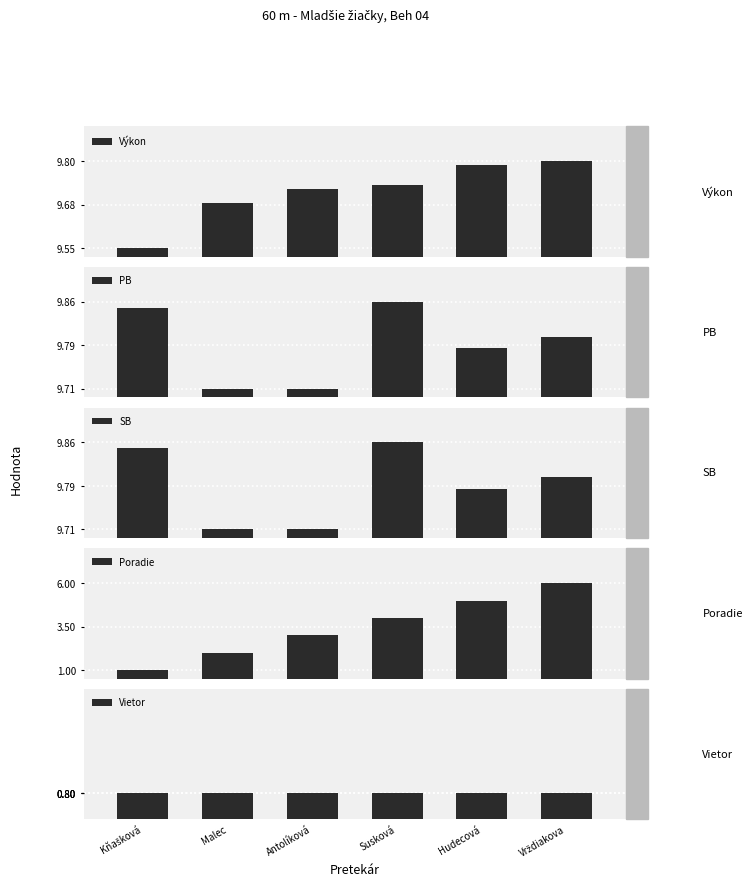

What is the label of the 5th bar from the left?

Hudecová